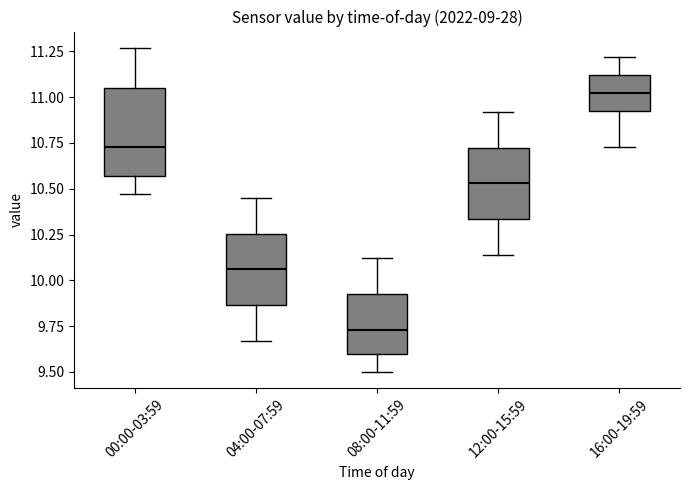

Reading left to right, read every box against the y-axis: the position of its median line, the range the box covers, and the ends of its whiskers. The values are not printed on the chart, so give them approximately, as read against the axis.

00:00-03:59: median 10.75, box 10.55 to 11.05, whiskers 10.45 to 11.25
04:00-07:59: median 10.05, box 9.85 to 10.25, whiskers 9.65 to 10.45
08:00-11:59: median 9.75, box 9.60 to 9.95, whiskers 9.50 to 10.10
12:00-15:59: median 10.55, box 10.35 to 10.75, whiskers 10.15 to 10.90
16:00-19:59: median 11.05, box 10.95 to 11.10, whiskers 10.75 to 11.20